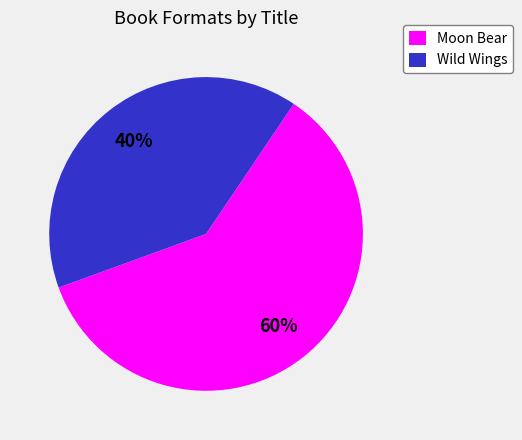

Combined, do Moon Bear and Wild Wings account for over 50%?

Yes